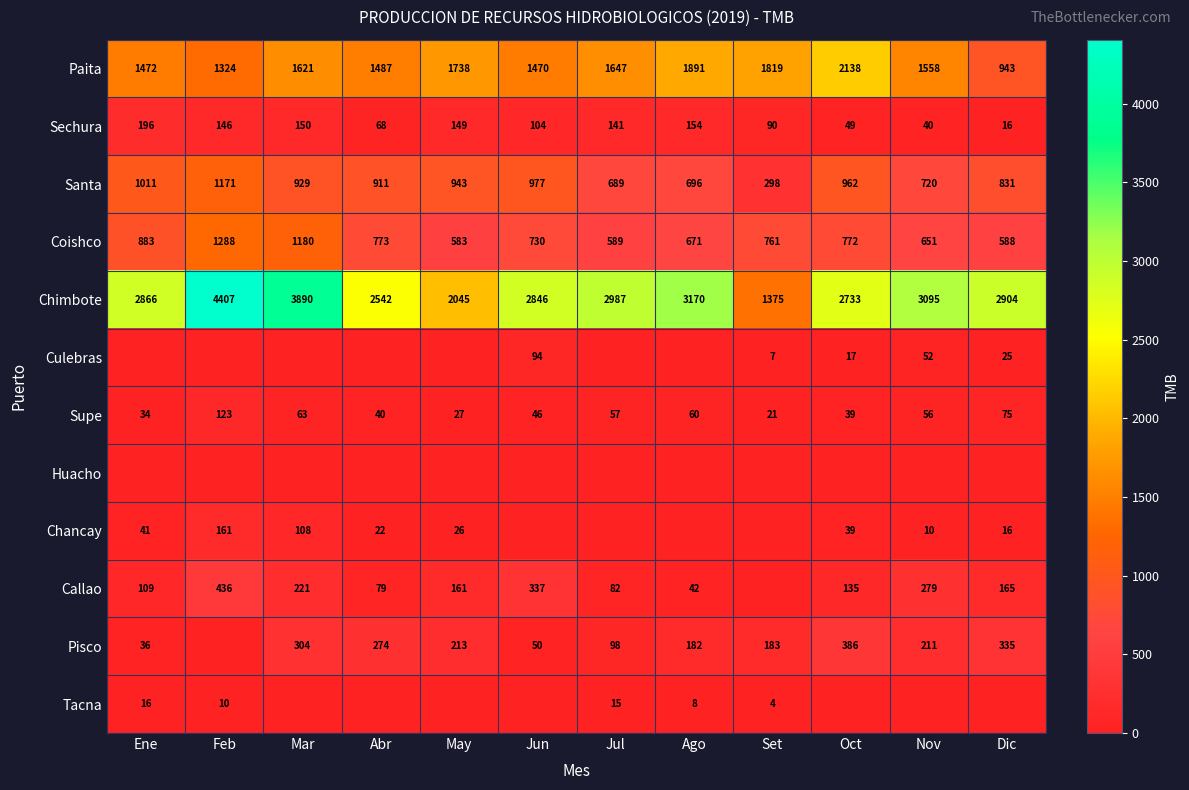

Where is Paita nearest to the value 1540?

Nov